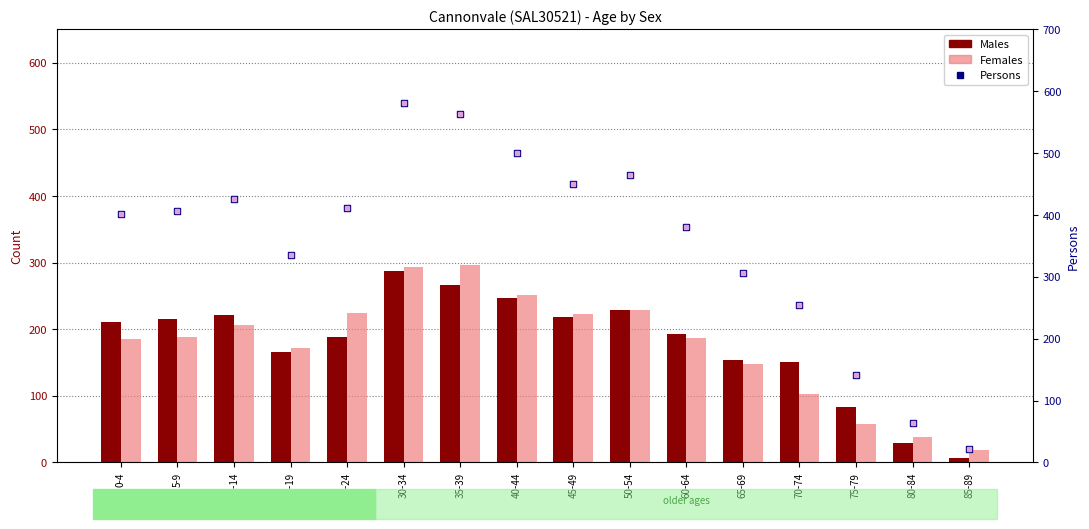

Reading left to right, what are all the values shown in this chart?

Males: 0-4=211	5-9=216	10-14=221	15-19=165	20-24=188	30-34=287	35-39=266	40-44=247	45-49=219	50-54=229	60-64=193	65-69=153	70-74=151	75-79=83	80-84=29	85-89=6
Females: 0-4=186	5-9=189	10-14=206	15-19=172	20-24=224	30-34=294	35-39=296	40-44=252	45-49=223	50-54=229	60-64=187	65-69=148	70-74=103	75-79=57	80-84=38	85-89=18
Persons: 0-4=402	5-9=407	10-14=426	15-19=335	20-24=412	30-34=581	35-39=564	40-44=500	45-49=450	50-54=464	60-64=381	65-69=307	70-74=255	75-79=141	80-84=64	85-89=22
Persons (rank): 0-4=402	5-9=407	10-14=426	15-19=335	20-24=412	30-34=581	35-39=564	40-44=500	45-49=450	50-54=464	60-64=381	65-69=307	70-74=255	75-79=141	80-84=64	85-89=22